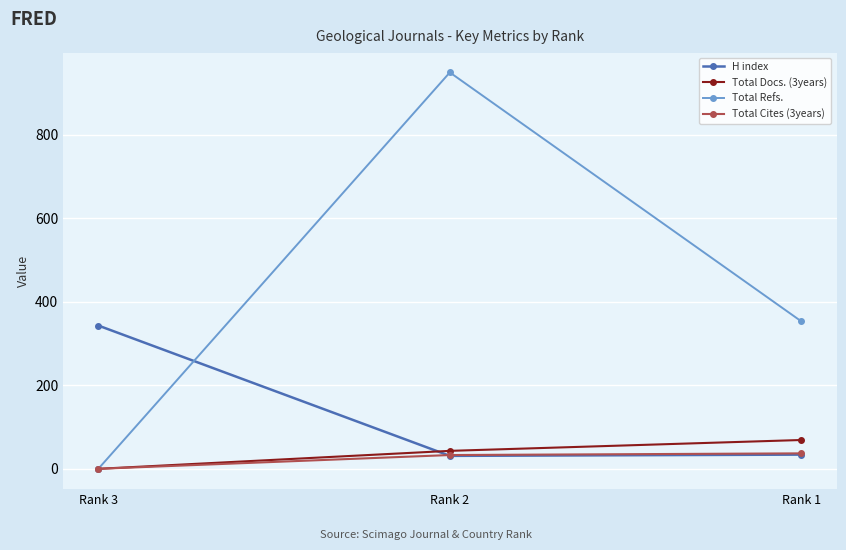

What is the sum of all Total Cites (3years) values?

70